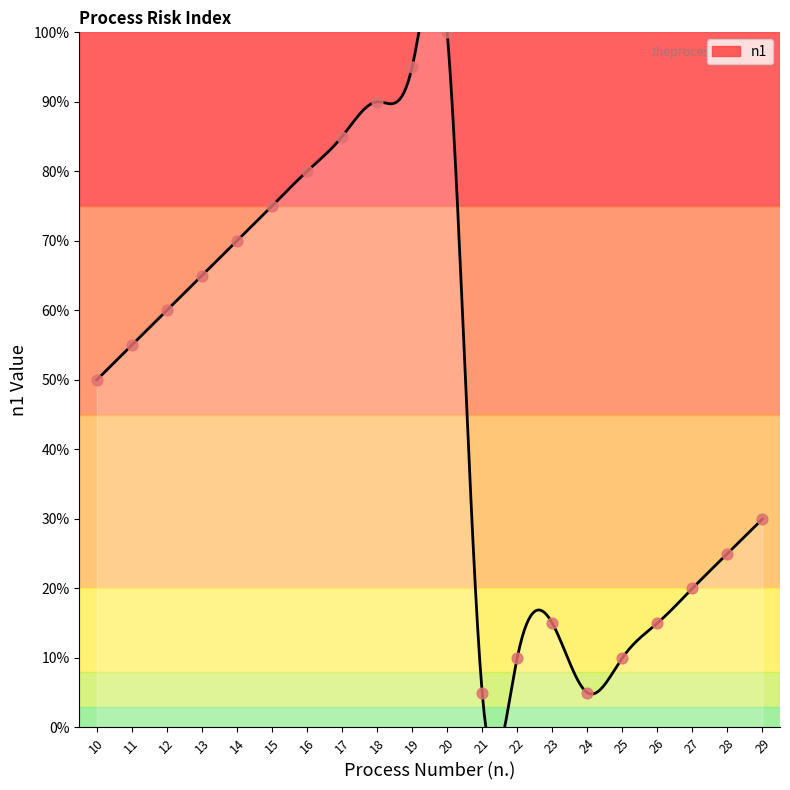

What is the ratio of the value at 21 to the value at 17?

0.1